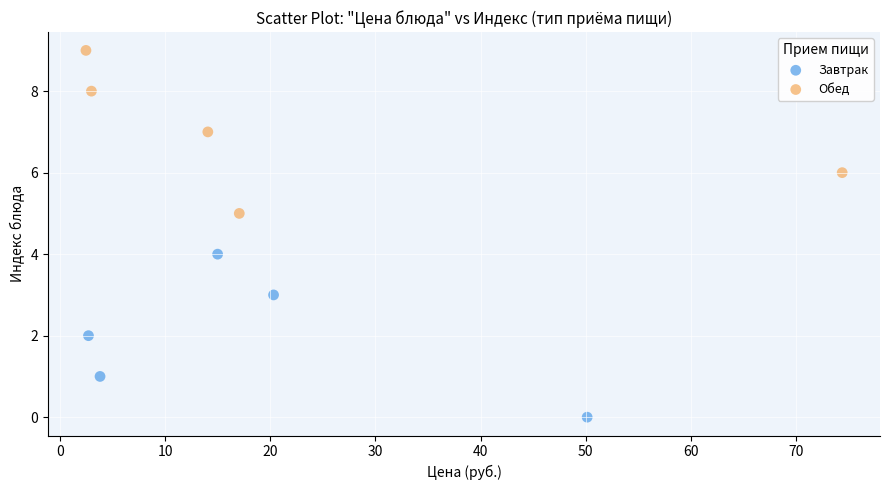

Which series reaches the maximum Y coordinate?

Обед